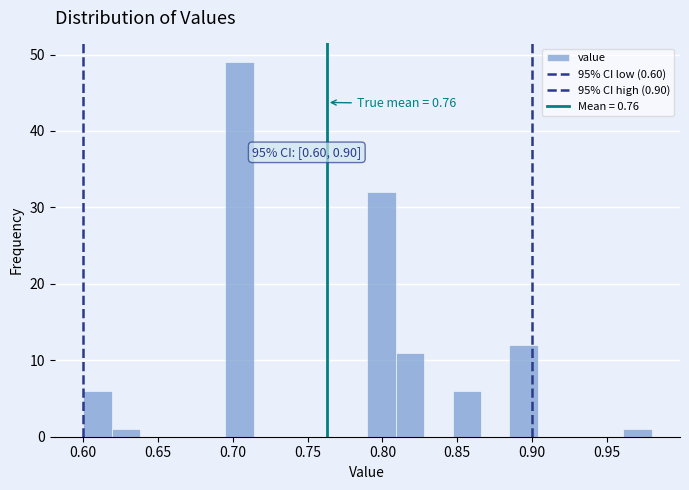

Read against the x-axis, roughly where is the centre of the tallest bar?

0.705